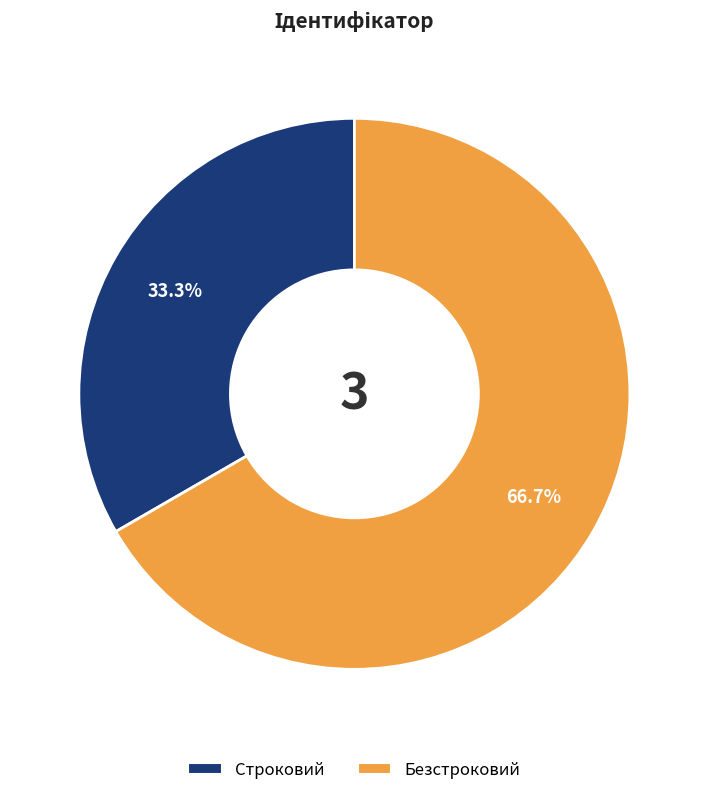

Which has a higher value, Строковий or Безстроковий?

Безстроковий